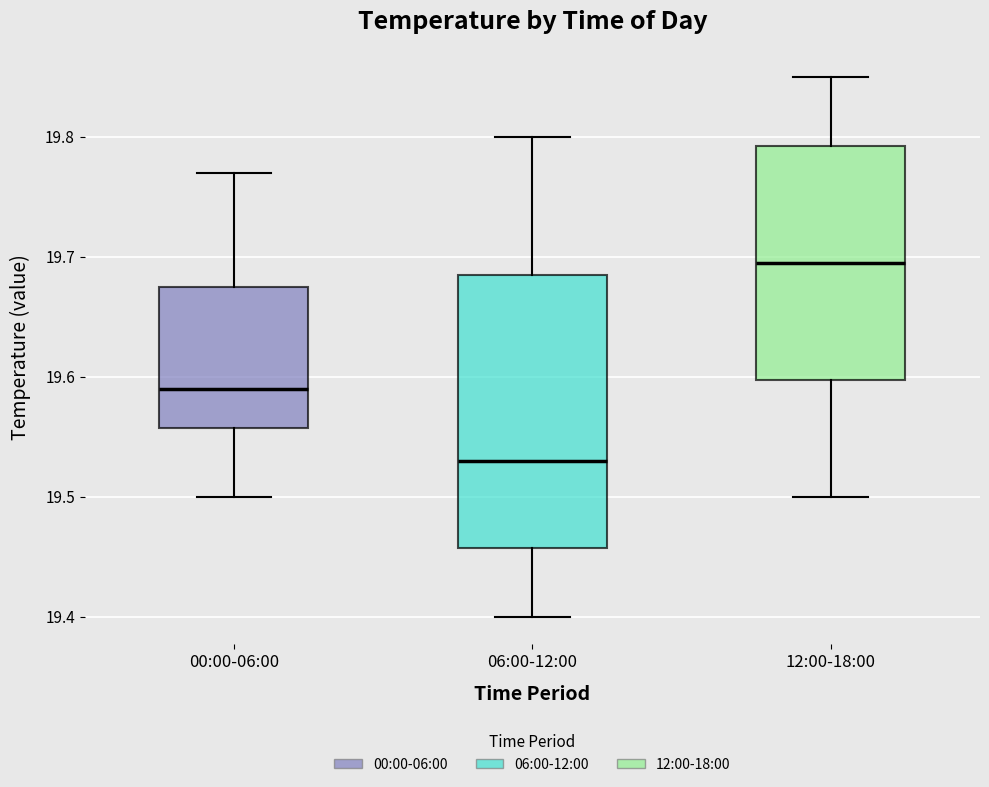

Reading left to right, transcribe this box plot: for each box, give where its median line is, the range the box spans, and where its two whiskers end, as read against the y-axis. The values are not printed on the chart, so give them approximately, as read against the axis.

00:00-06:00: median 19.59, box 19.56 to 19.68, whiskers 19.50 to 19.77
06:00-12:00: median 19.53, box 19.46 to 19.69, whiskers 19.40 to 19.80
12:00-18:00: median 19.70, box 19.60 to 19.79, whiskers 19.50 to 19.85